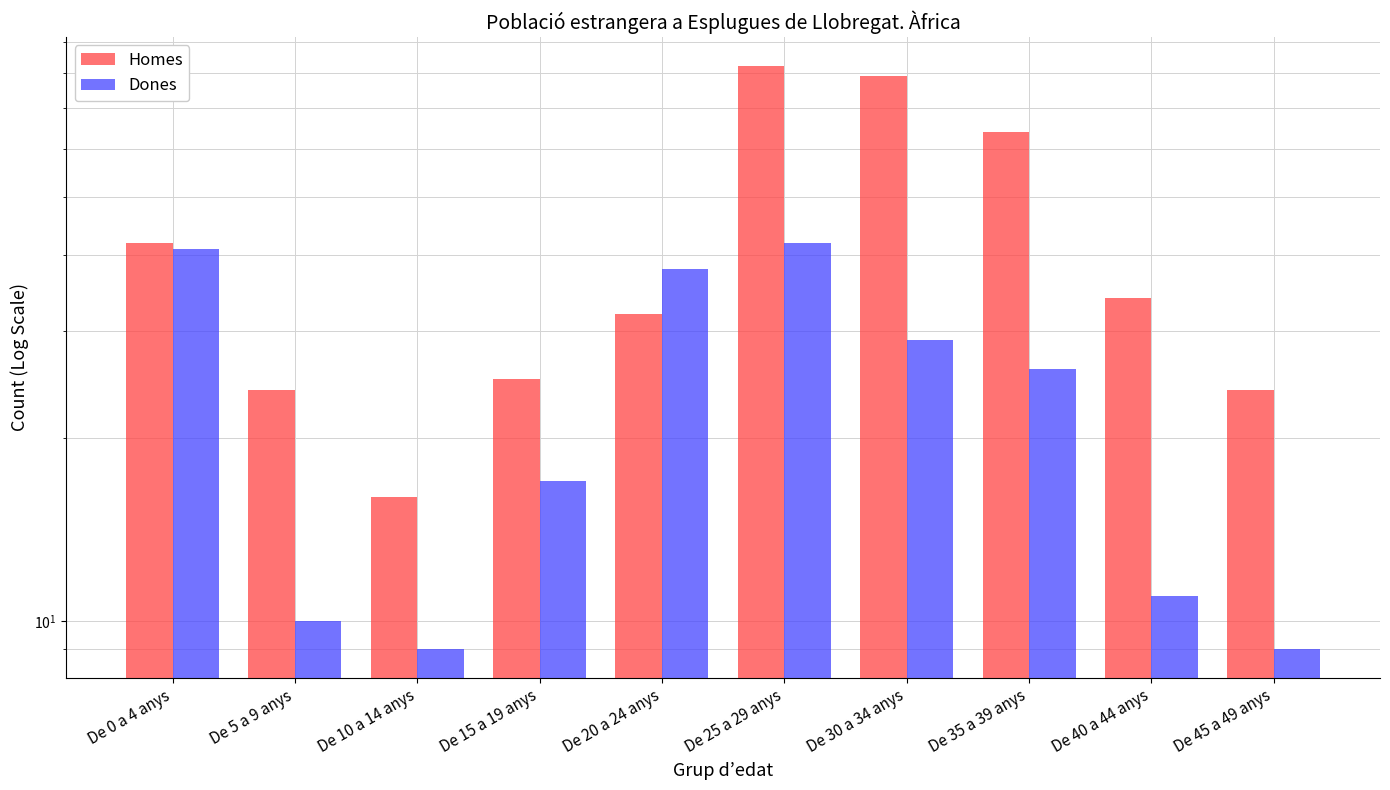

The value of Homes at De 15 a 19 anys is 36. True or false?

False